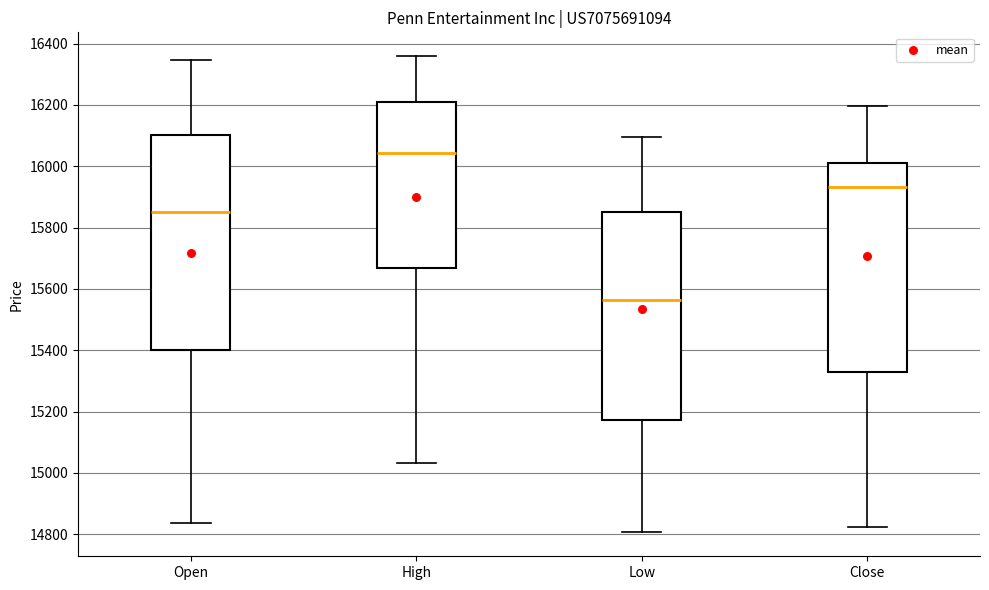

Which box has the highest median line?

High